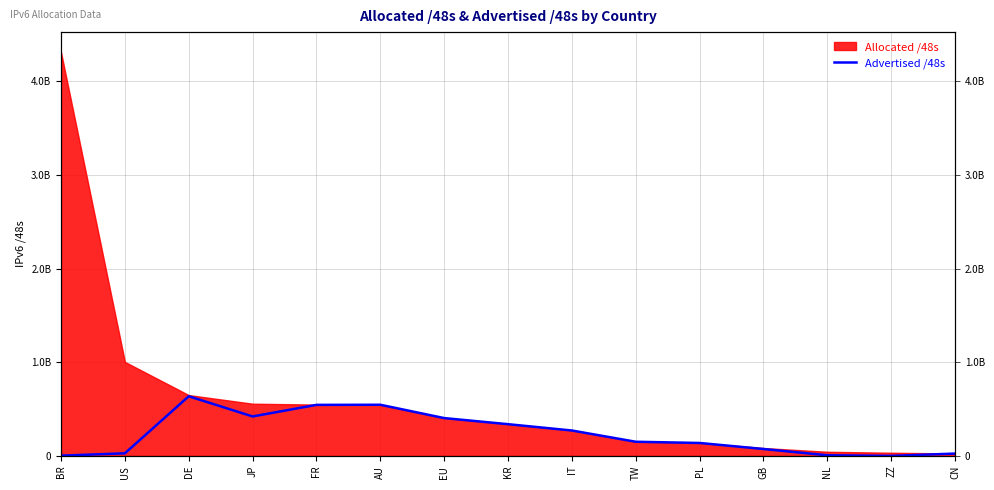

What is the label of the 6th point from the left?

AU